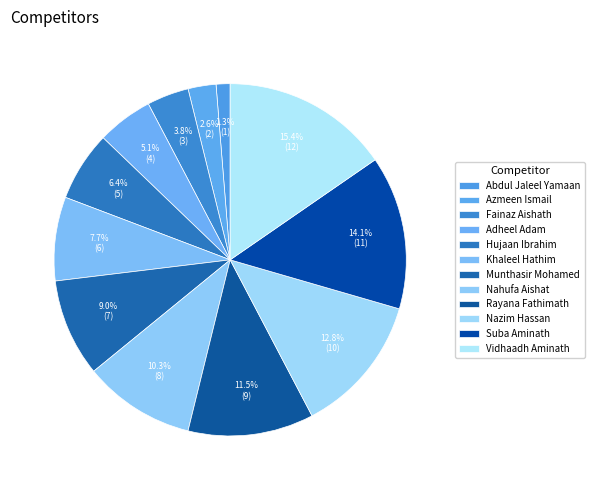

Is the sum of Nazim Hassan and Munthasir Mohamed greater than half?

No